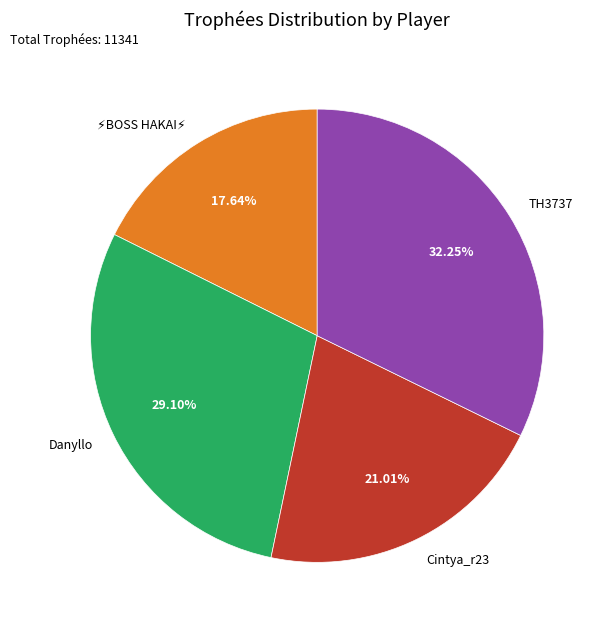

Is there a majority slice in this chart?

No